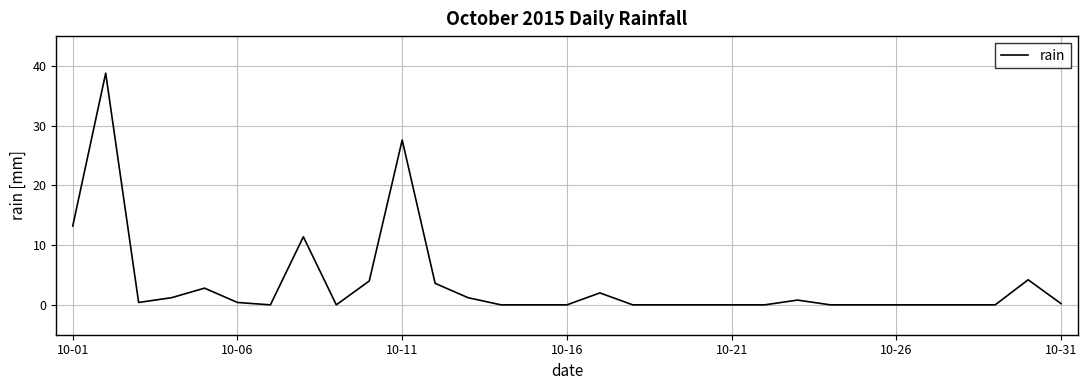

What is the greatest value displayed?

38.8